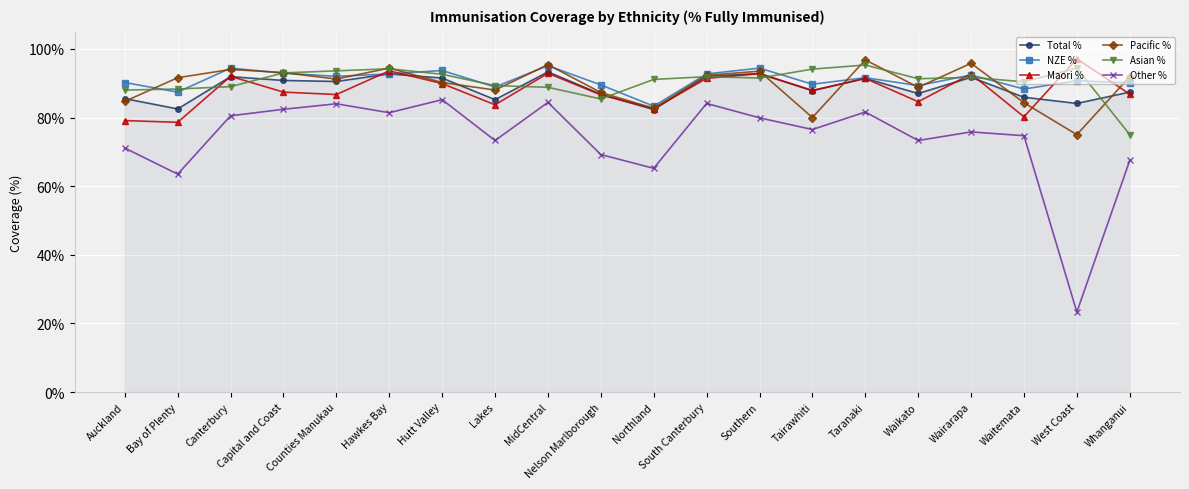

Is this an area chart (filled region under the line)?

Yes